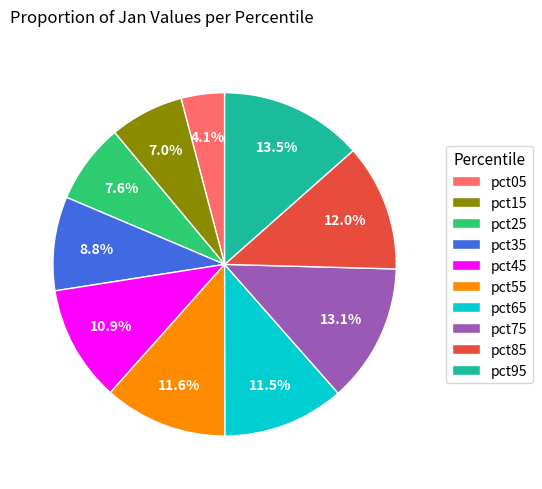

Between pct35 and pct25, which is larger?

pct35